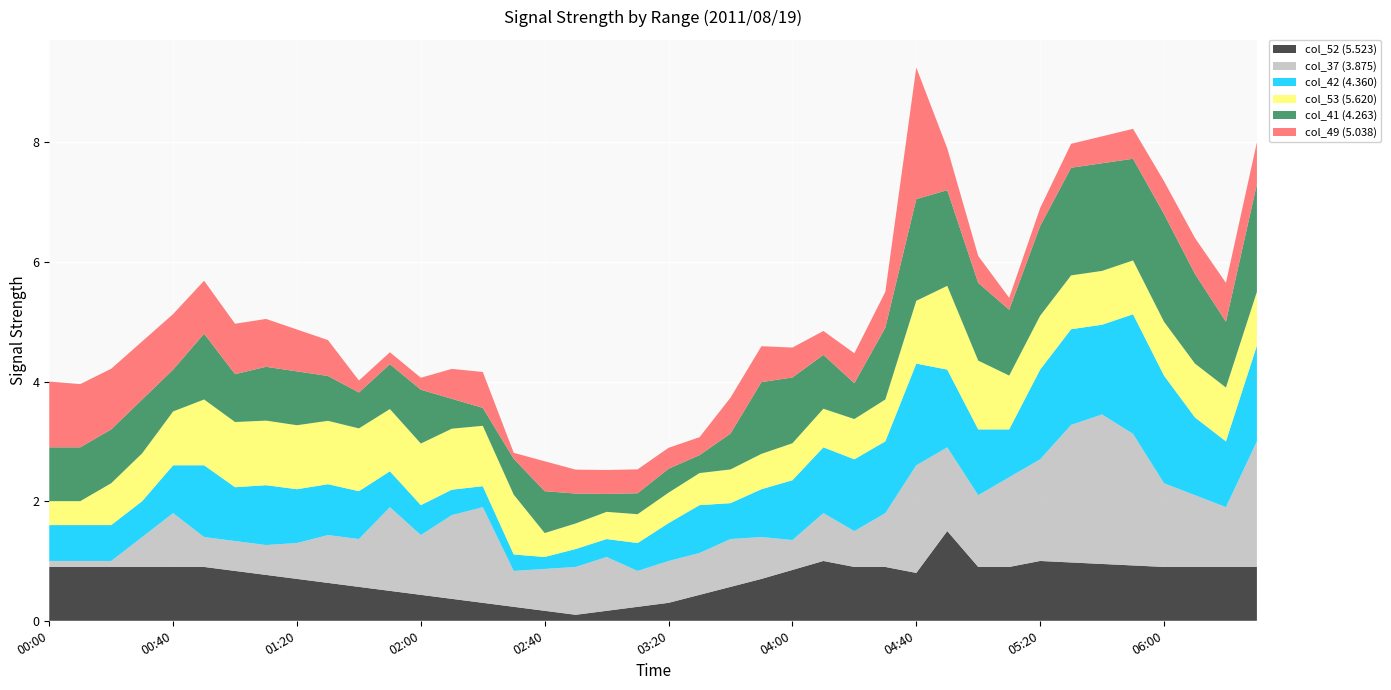

What is the total value across all series at 02:00?

4.1